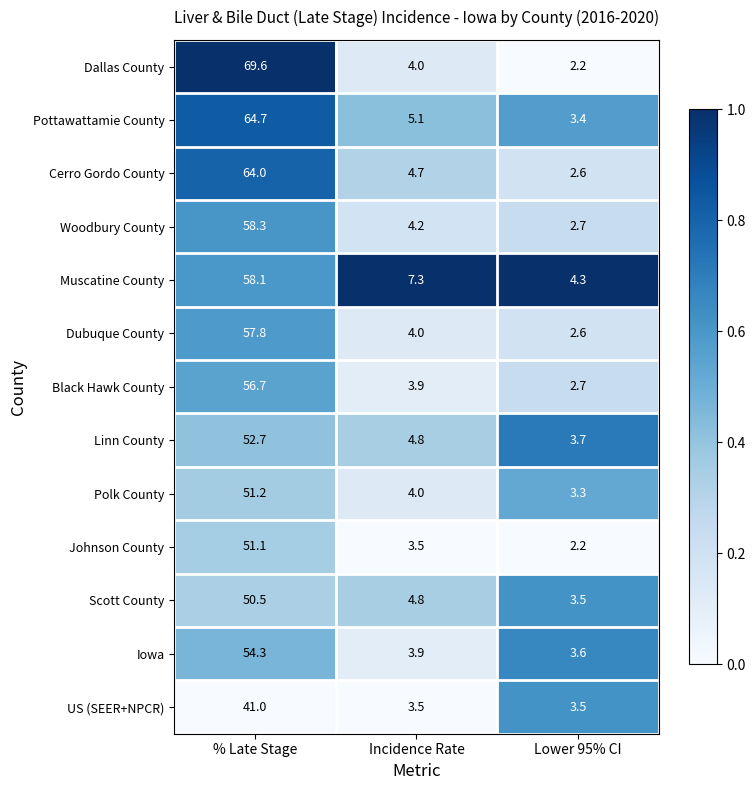

Rank the series at % Late Stage from highest to lowest value.

Dallas County, Pottawattamie County, Cerro Gordo County, Woodbury County, Muscatine County, Dubuque County, Black Hawk County, Iowa, Linn County, Polk County, Johnson County, Scott County, US (SEER+NPCR)